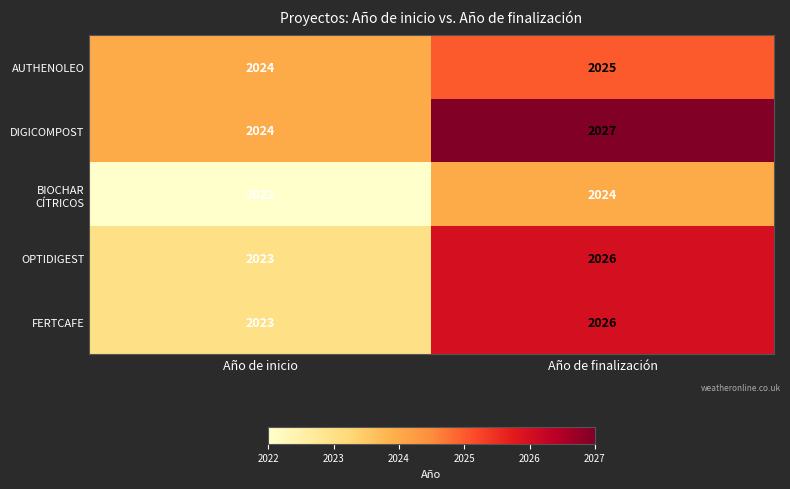

Which series has the largest total across all categories?

DIGICOMPOST